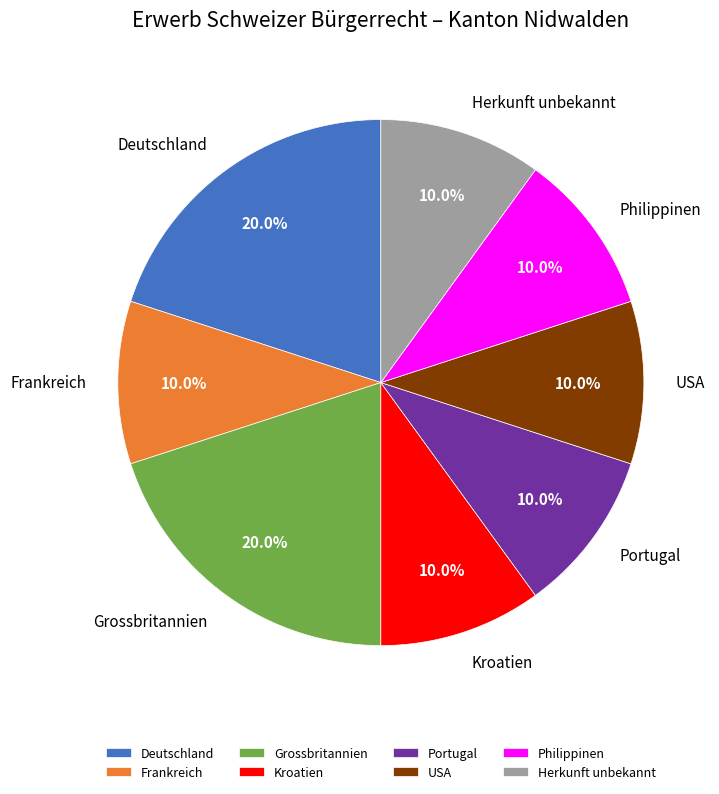

Approximately how many times larger is the value at Grossbritannien compared to Deutschland?

1.0